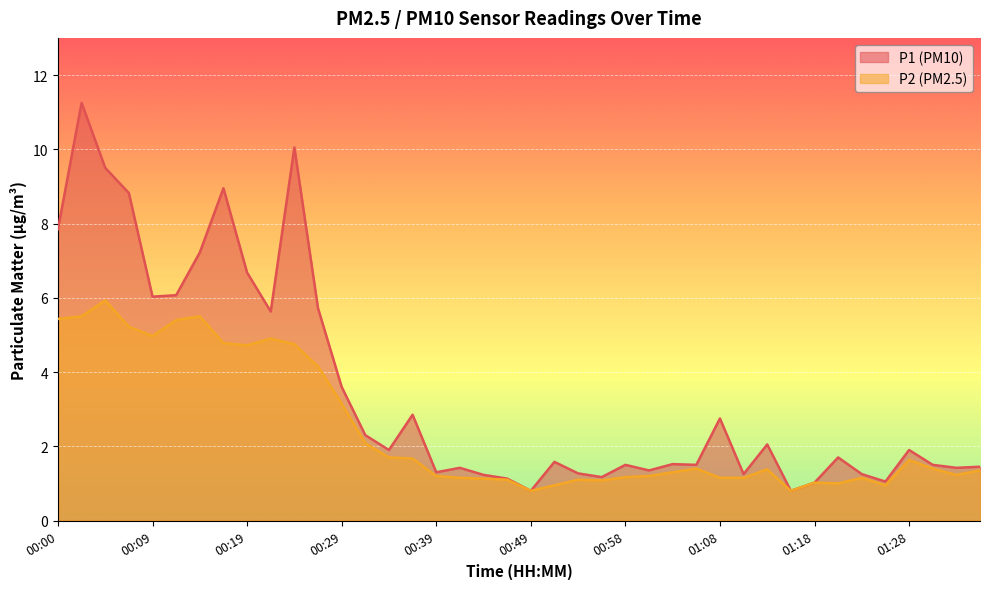

Which series has the widest spread of values?

P1 (PM10)